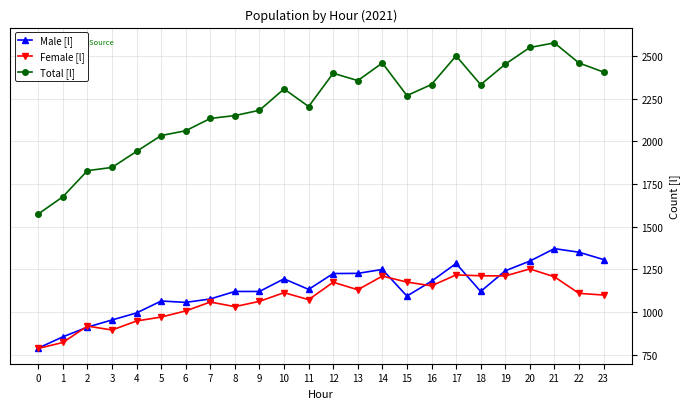

What are all the series names shown in the legend?

Male [l], Female [l], Total [l]